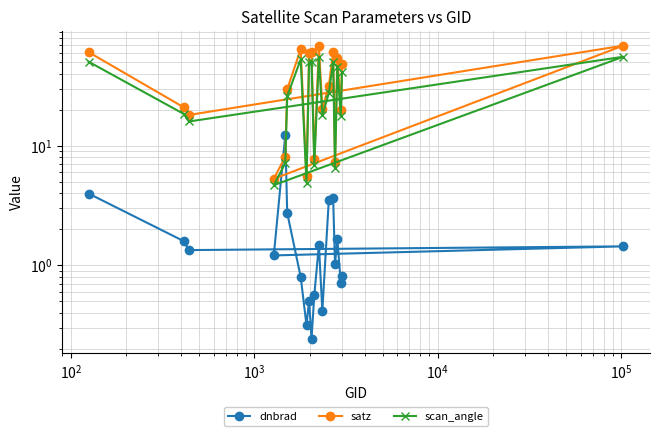

What is the difference between the maximum and minimum values in the scan_angle series?

51.1